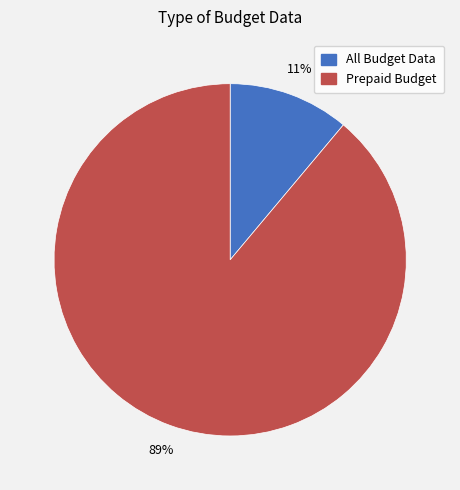

How many segments does this pie chart have?

2